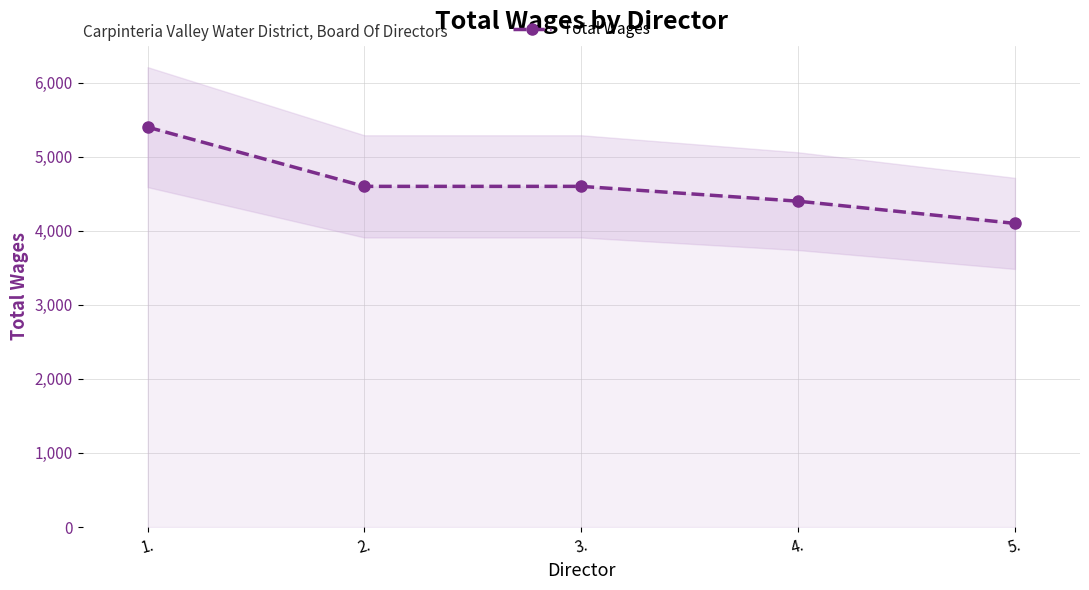

True or false: the data has more than 1 interior local peaks.

False